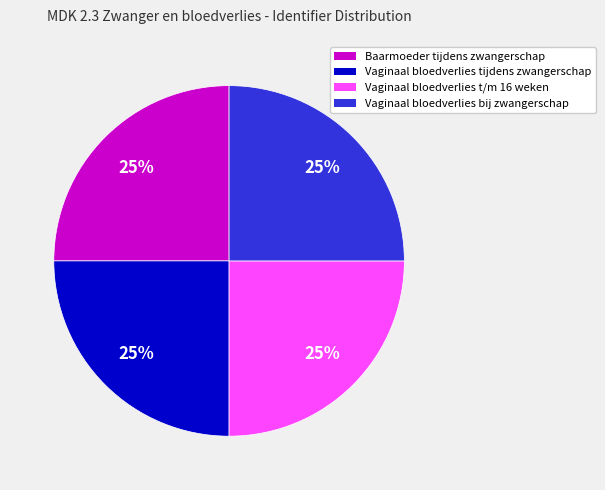

Is there a majority slice in this chart?

No